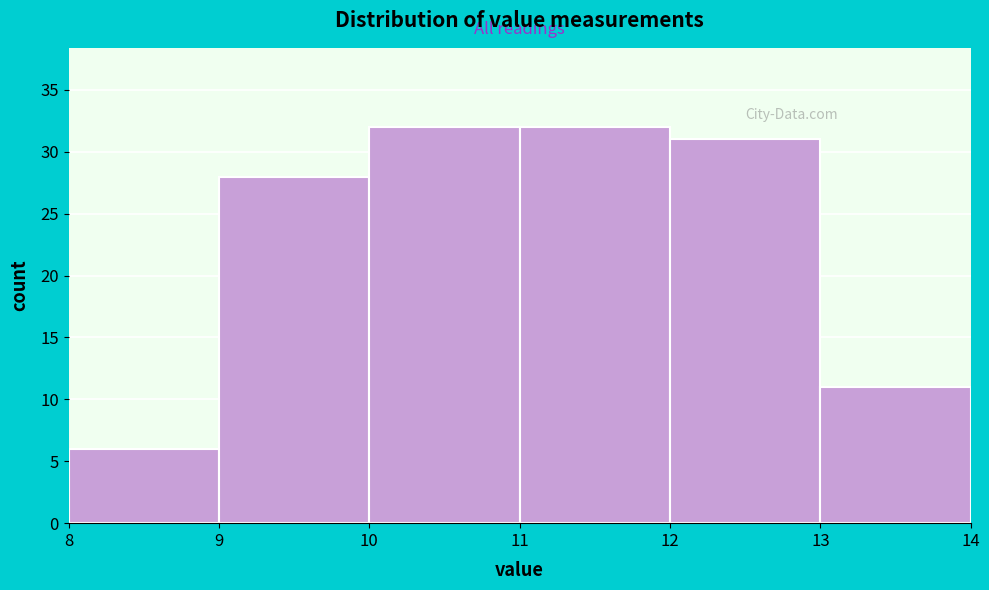

Reading left to right, list every bar in this chart as the range it spans on the x-axis followed by its height. The values are not printed on the chart, so give them approximately, as read against the axis.

8 to 9: 6
9 to 10: 28
10 to 11: 32
11 to 12: 32
12 to 13: 31
13 to 14: 11